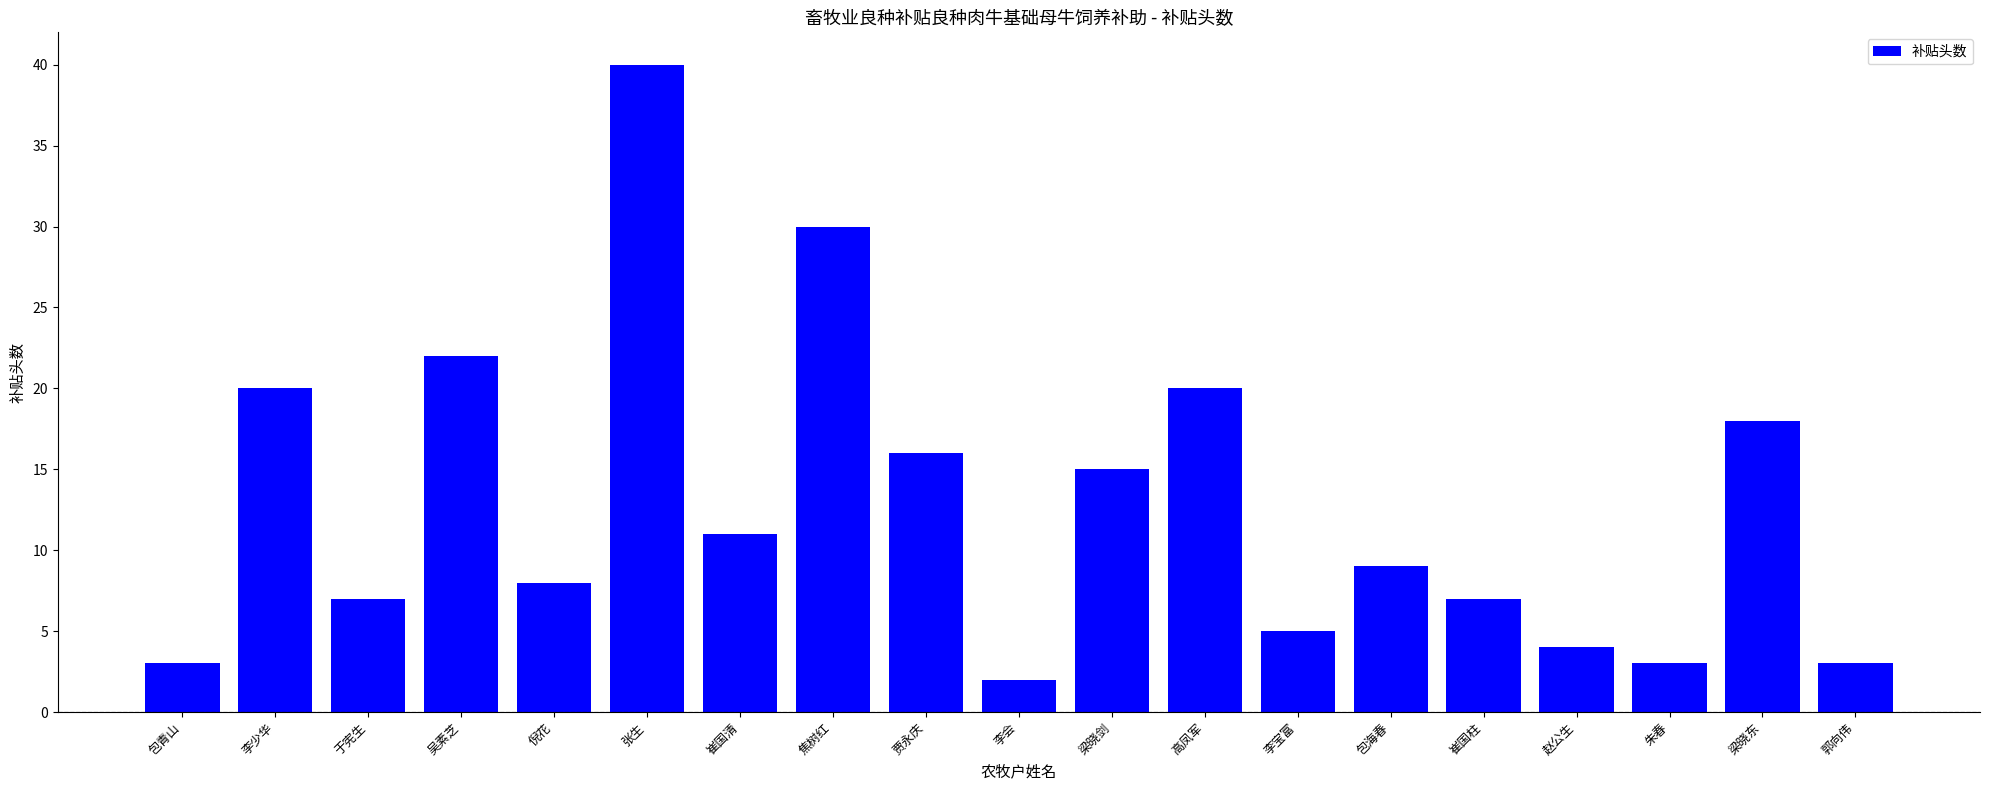

Reading left to right, what are all the values shown in this chart?

3	20	7	22	8	40	11	30	16	2	15	20	5	9	7	4	3	18	3